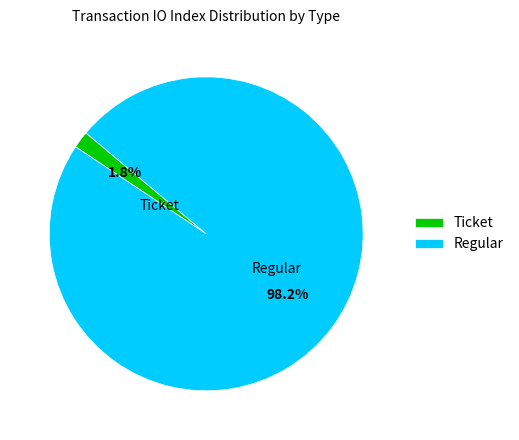

How many slices are in this pie chart?

2